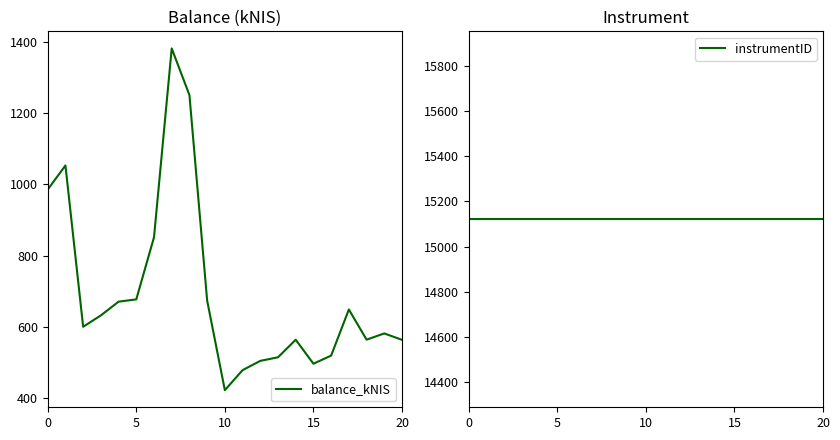

True or false: balance_kNIS has a value of 564.2 at 18.

True